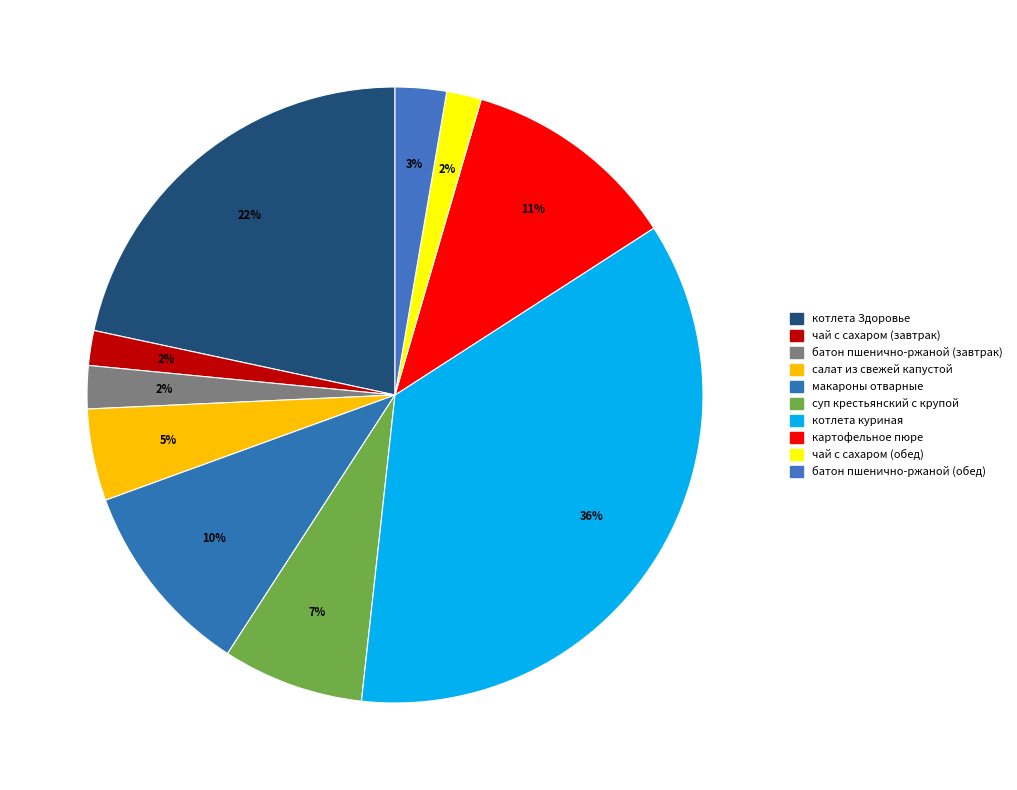

Which category has the biggest portion of the pie?

котлета куриная